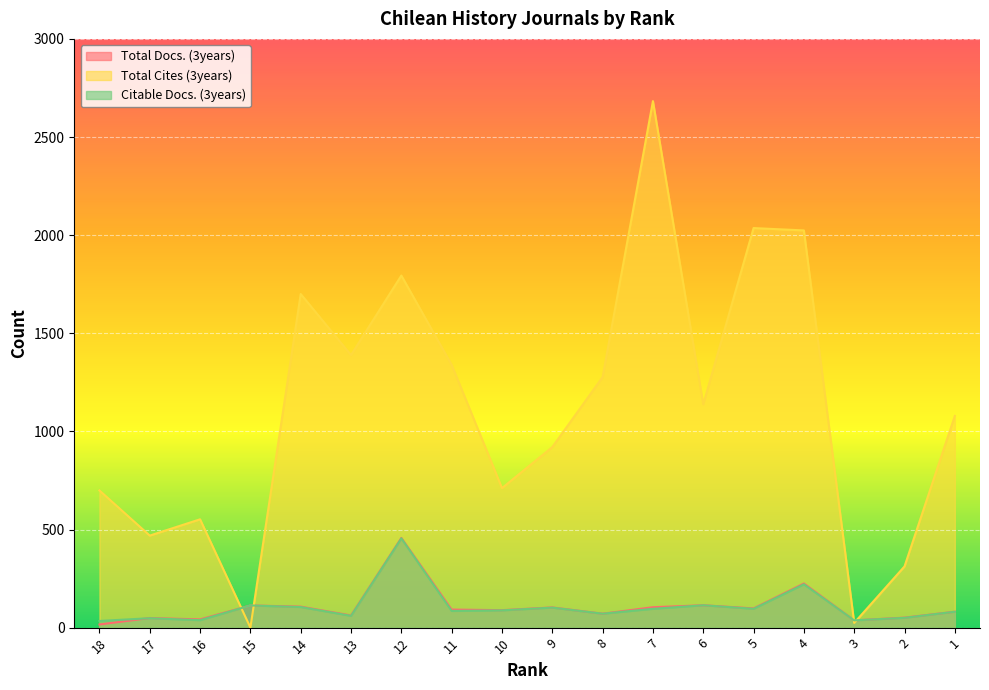

Rank the categories by Citable Docs. (3years) value from lowest to highest.

18, 3, 16, 17, 2, 13, 8, 1, 11, 10, 7, 5, 9, 14, 15, 6, 4, 12